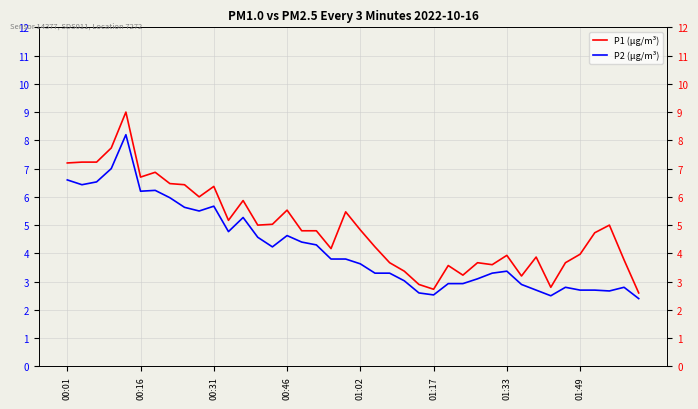

True or false: P1 (µg/m³) has more than 2 points higher than both neighbors.

True